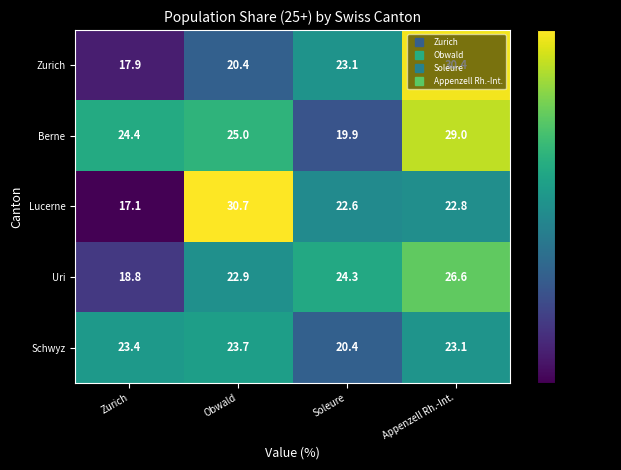

Where does the Zurich series first go above 23?

Soleure